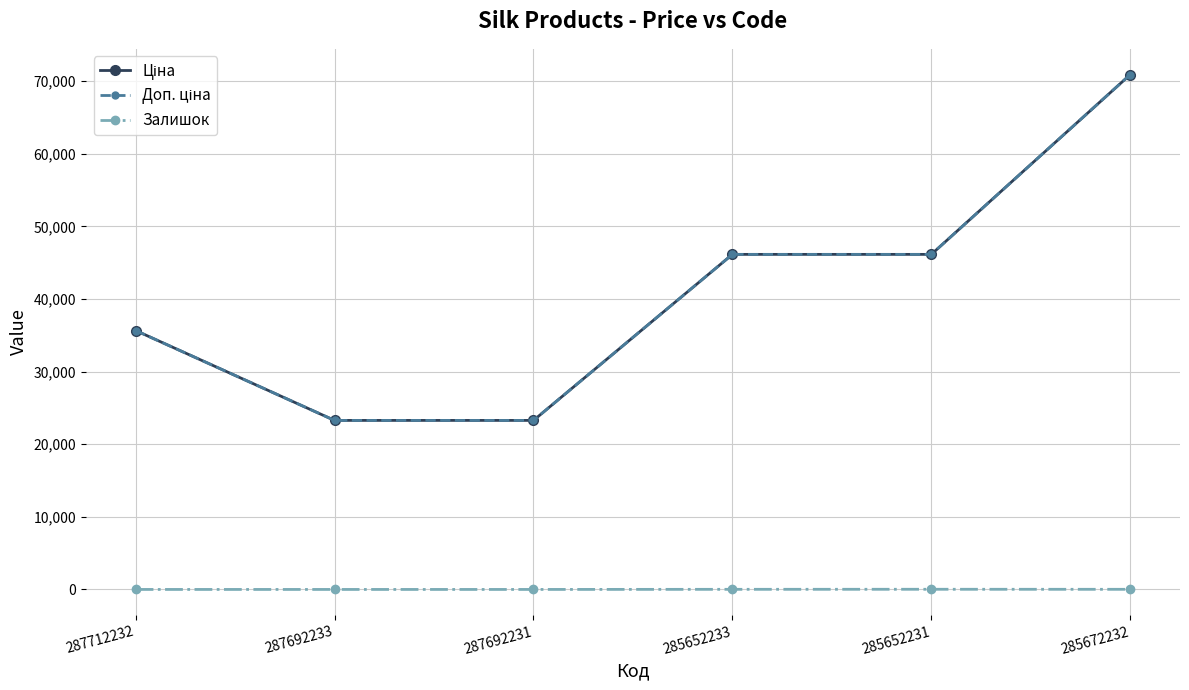

List the series in order of their peak value, lowest first.

Залишок, Ціна, Доп. ціна